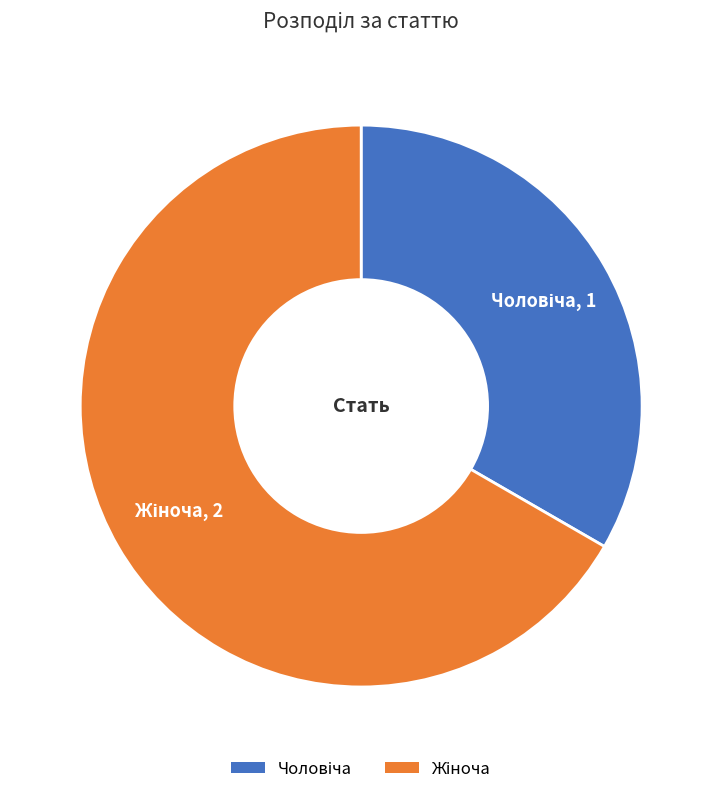

Is there any slice that represents more than half of the pie?

Yes